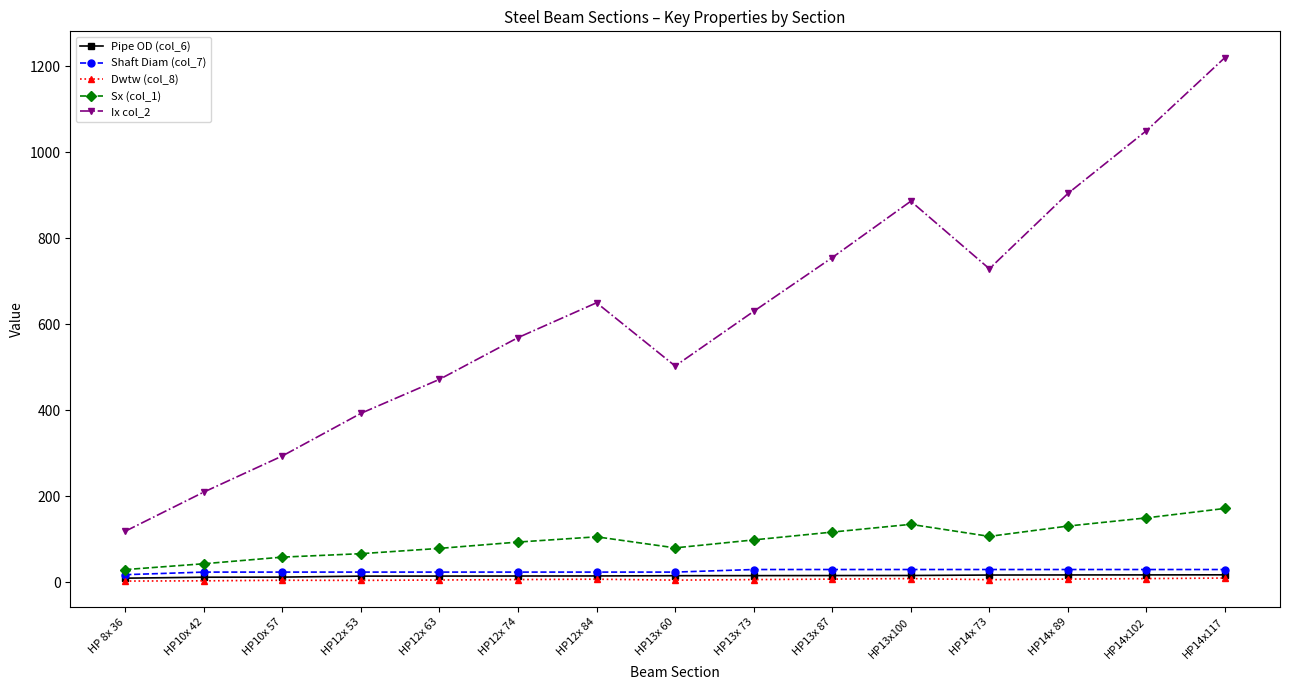

Is it true that Ix col_2 equals 53.9 at HP 8x 36?

False